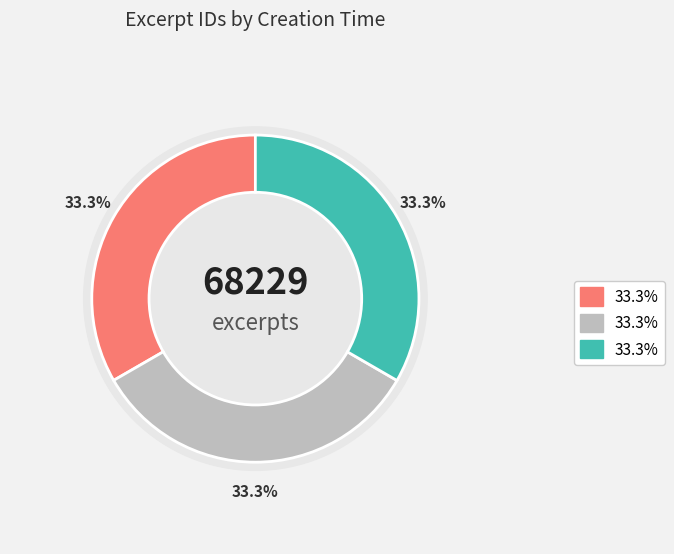

What percentage is the 2013-09-16 03:23:57 UTC slice, to the nearest percent?

33%